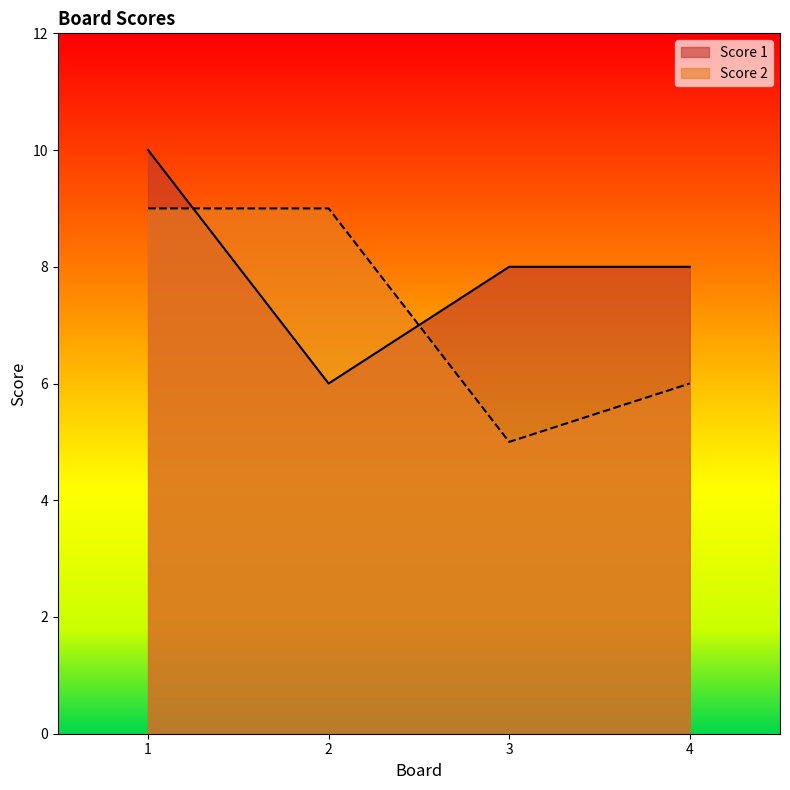

At which label is Score 2 closest to 7?

4